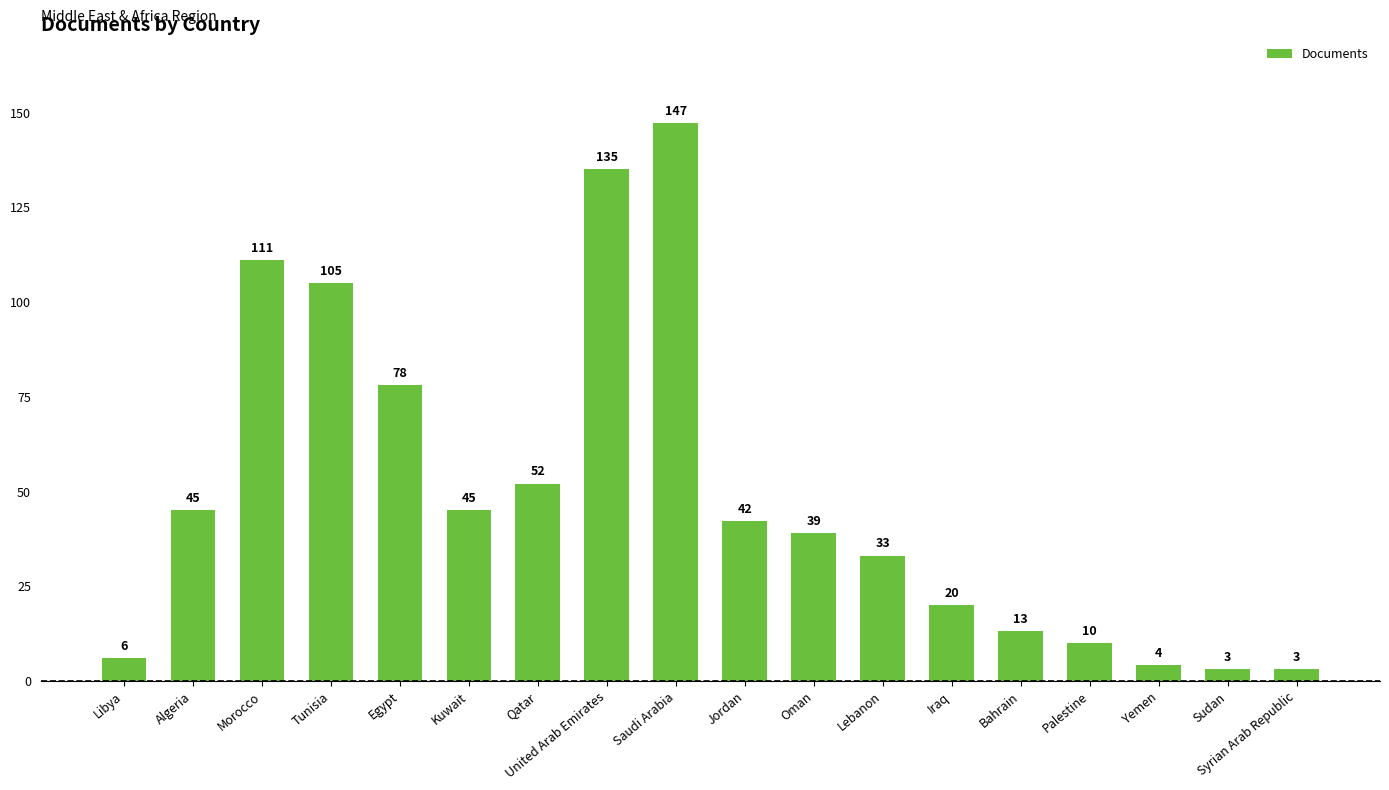

What is the label of the 15th bar from the left?

Palestine